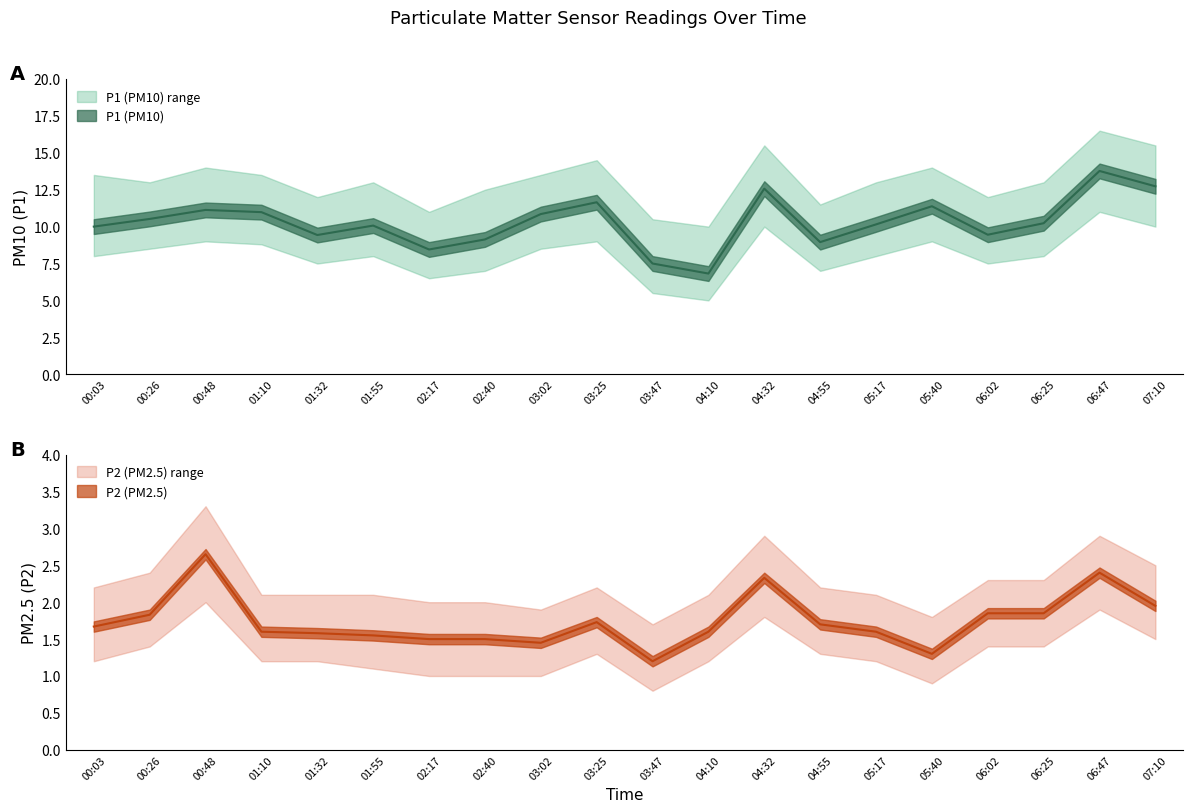

What is the total value across all series at 06:47?

16.2